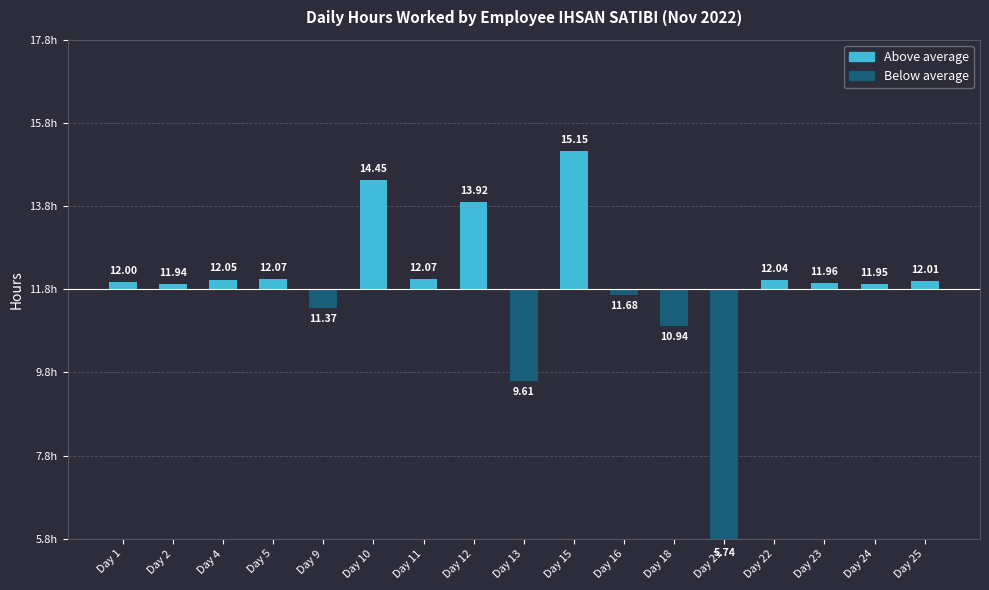

Are the bars horizontal?

No